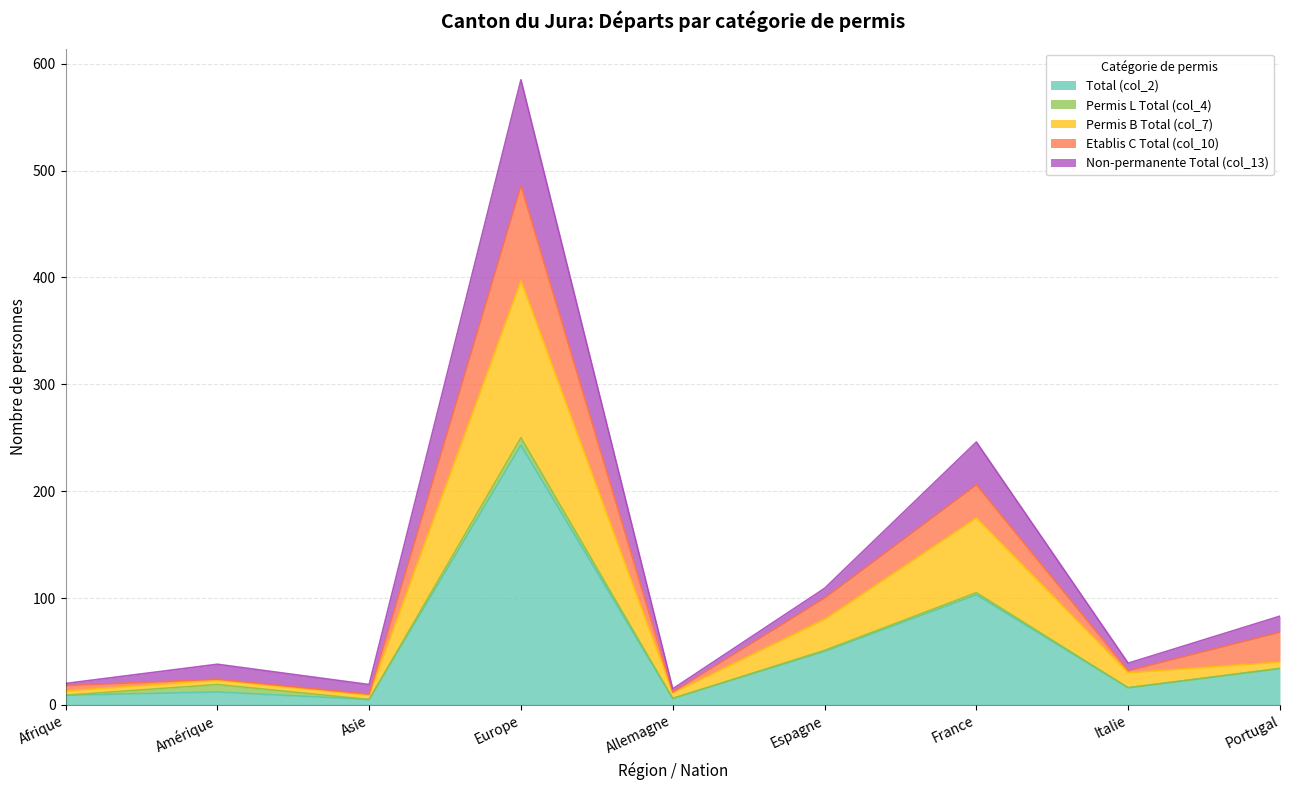

What is the difference between the second highest and second lowest values in the Total (col_2) series?

97